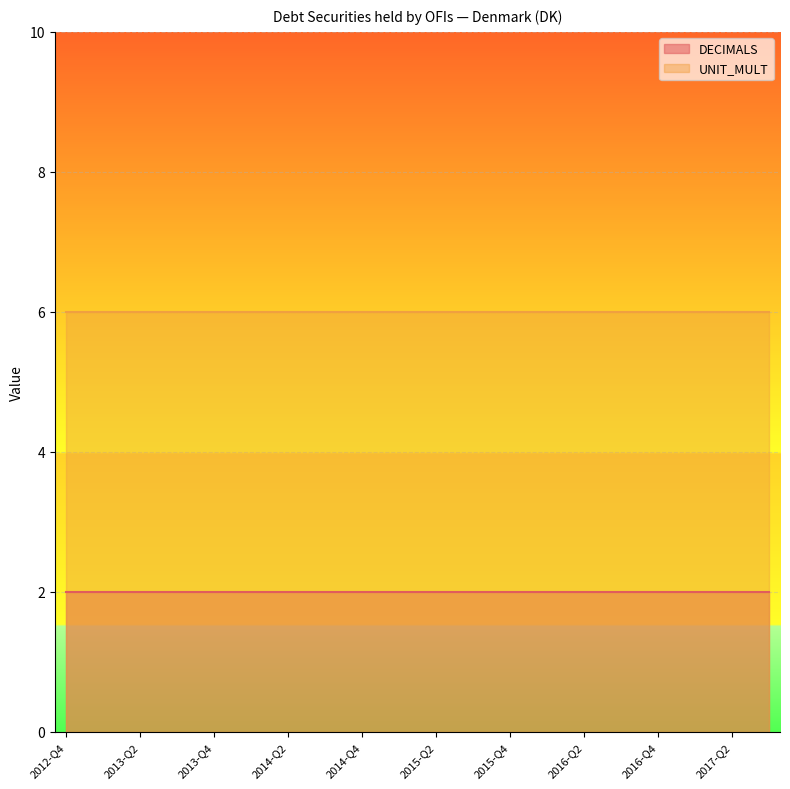

True or false: DECIMALS and UNIT_MULT cross at least once.

False